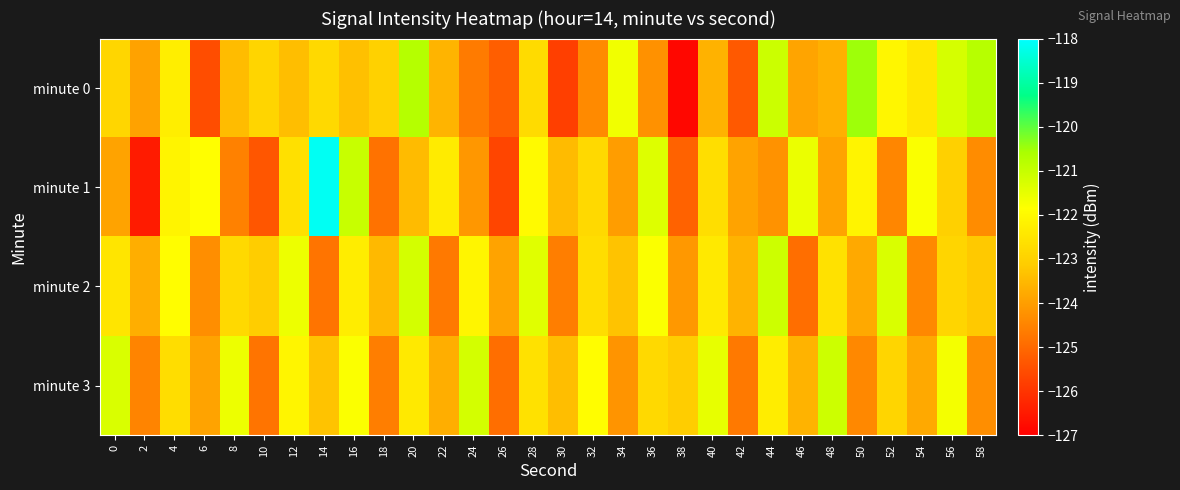

Rank the series at 32 from highest to lowest value.

minute 3, minute 2, minute 1, minute 0